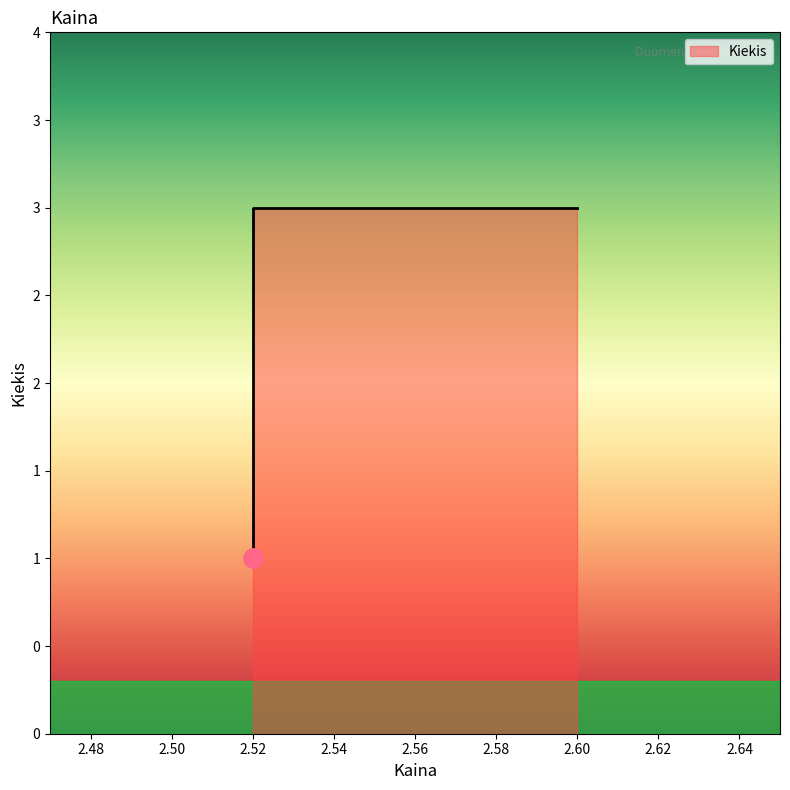

Is it true that the value at 2.6 is 1?

False